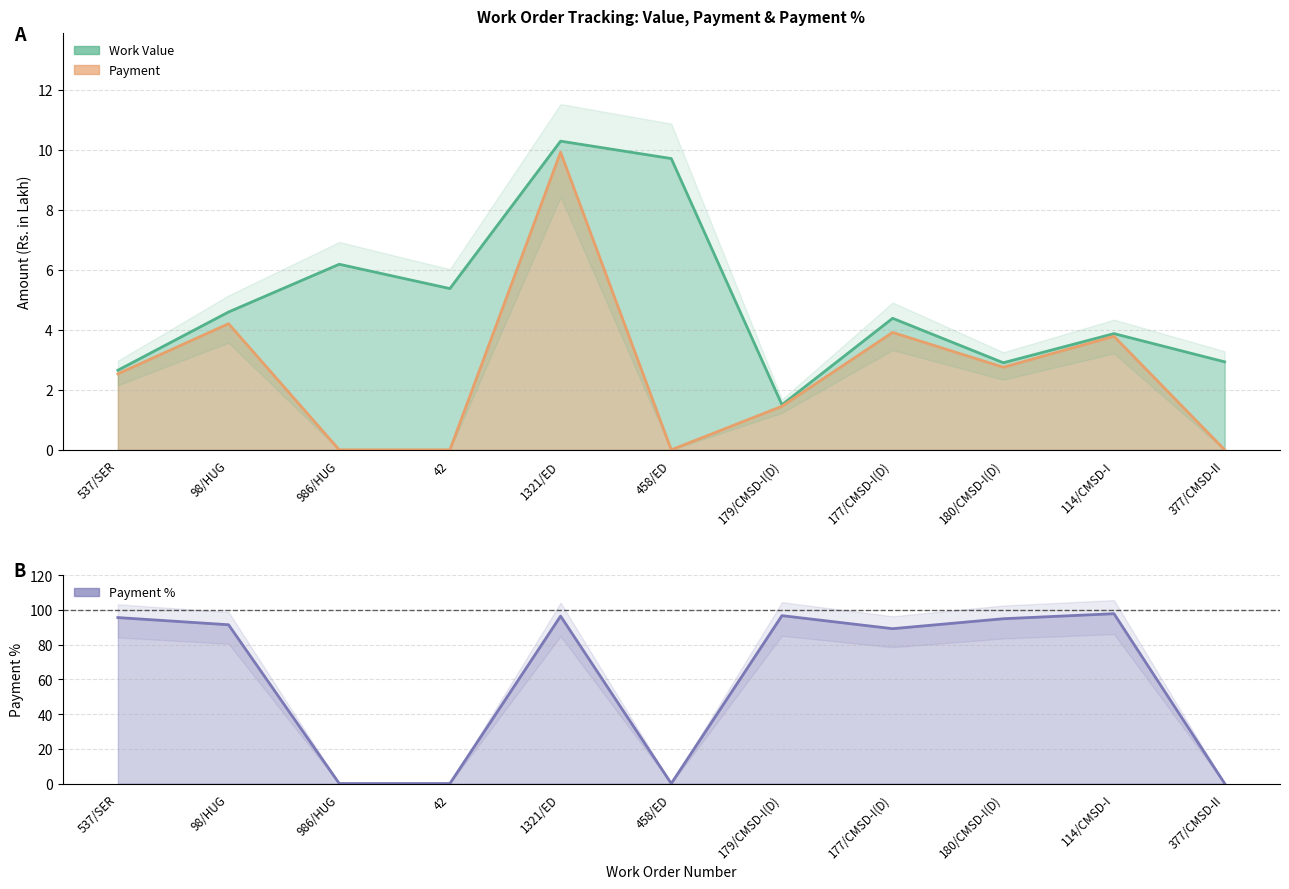

How many interior local valleys does the Payment series have?

2